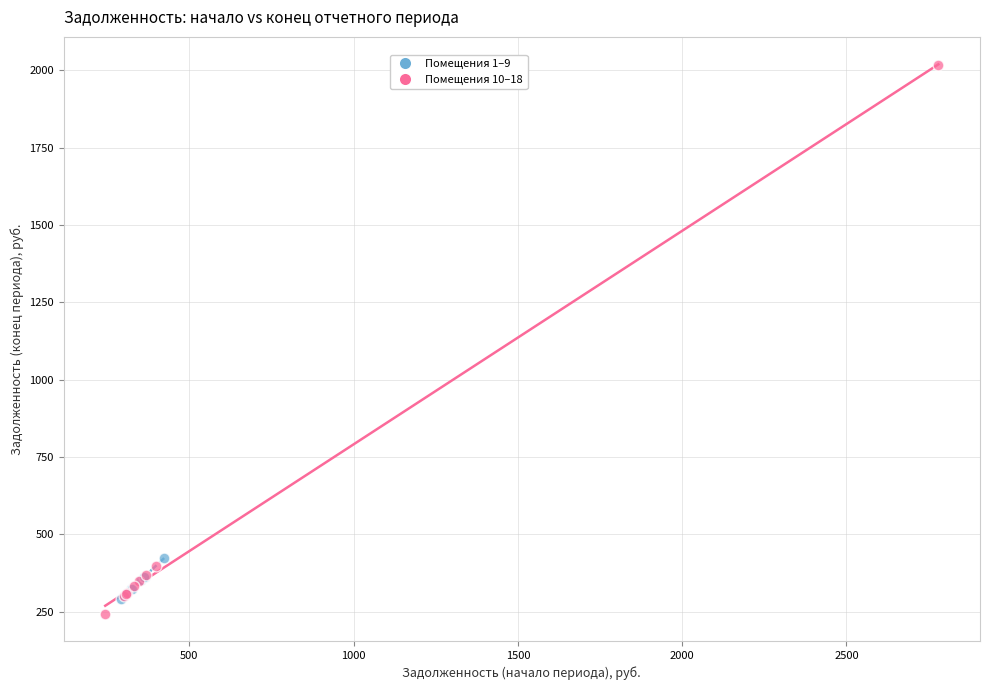

Which series reaches the maximum Y coordinate?

Помещения 10–18